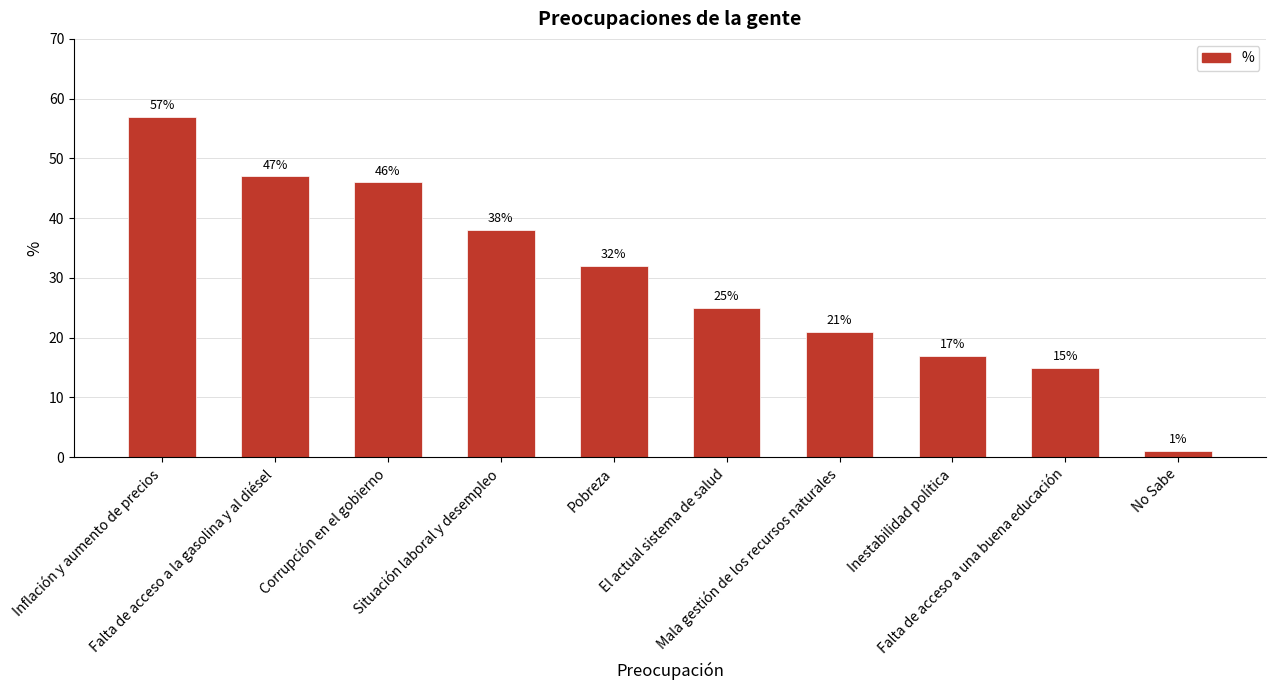

Which label corresponds to the smallest value in the chart?

No Sabe